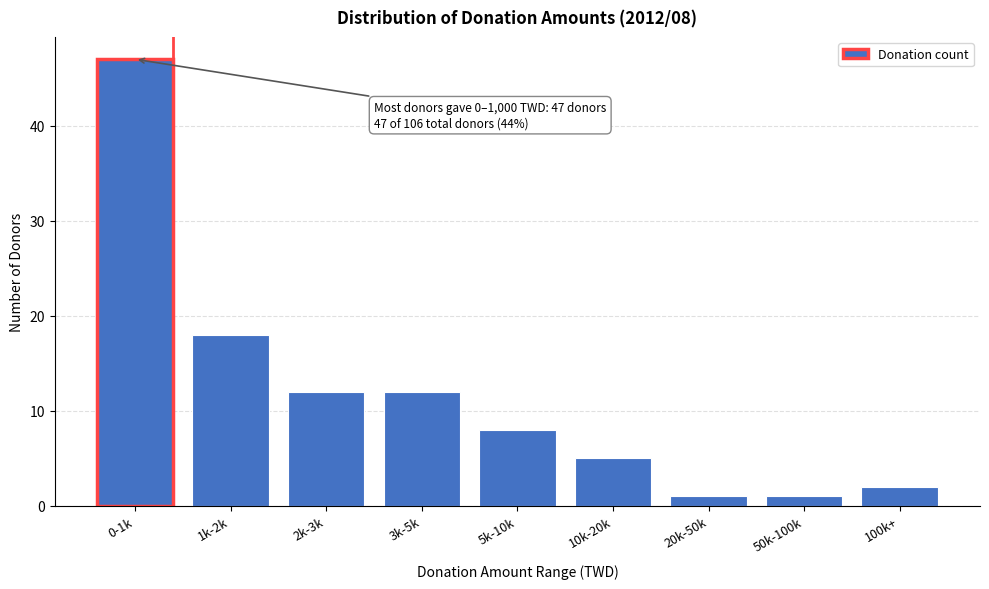

Reading right to left, what are all the values shown in this chart?

100k+=2	50k-100k=1	20k-50k=1	10k-20k=5	5k-10k=8	3k-5k=12	2k-3k=12	1k-2k=18	0-1k=47